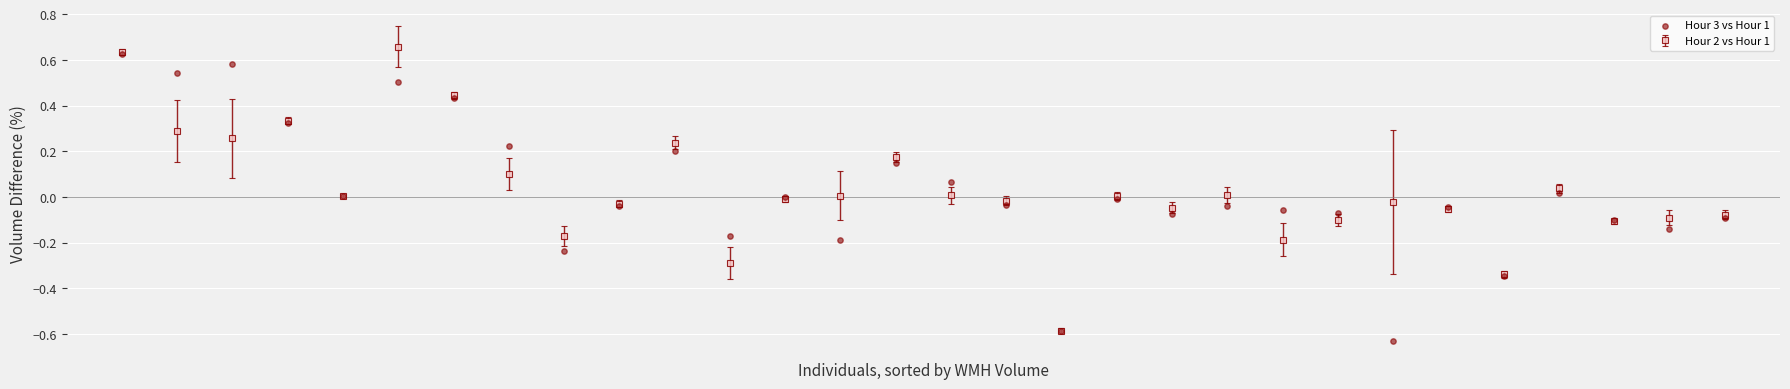

What is the range of Y values (max minus min)?

1.3